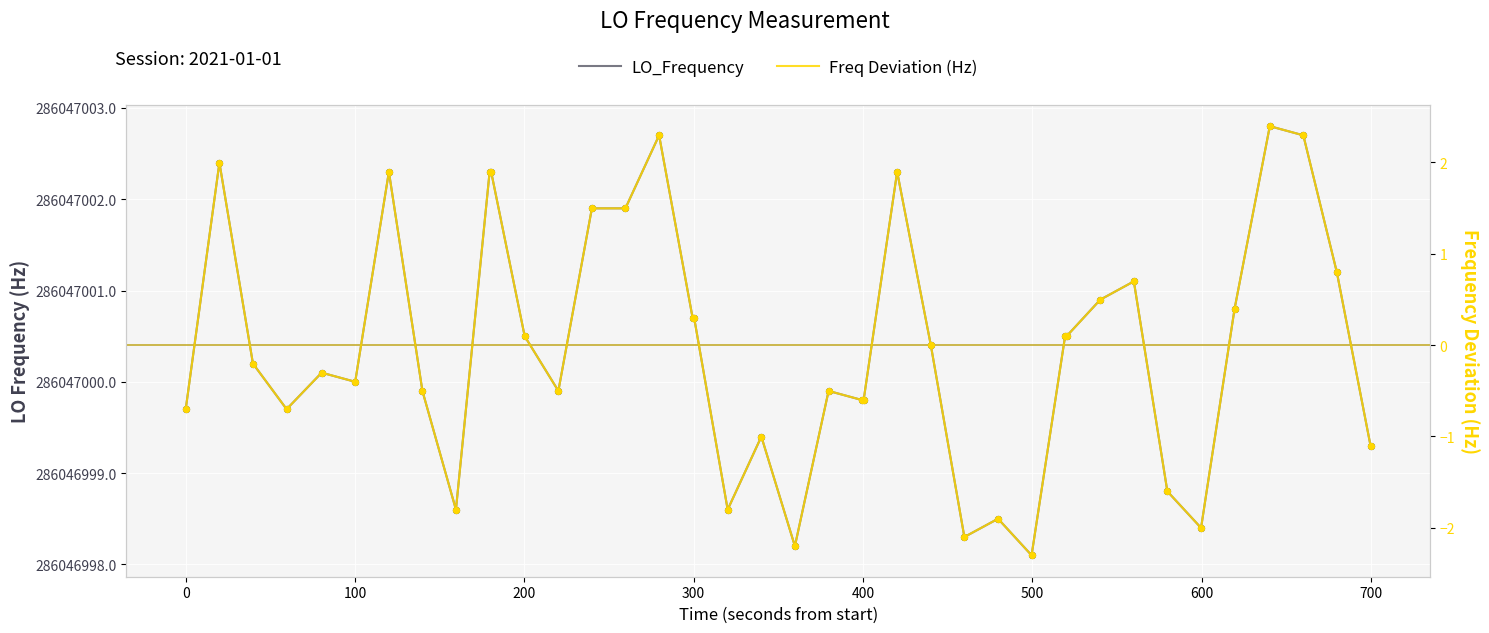

Which series has the widest spread of Y values?

LO_Frequency